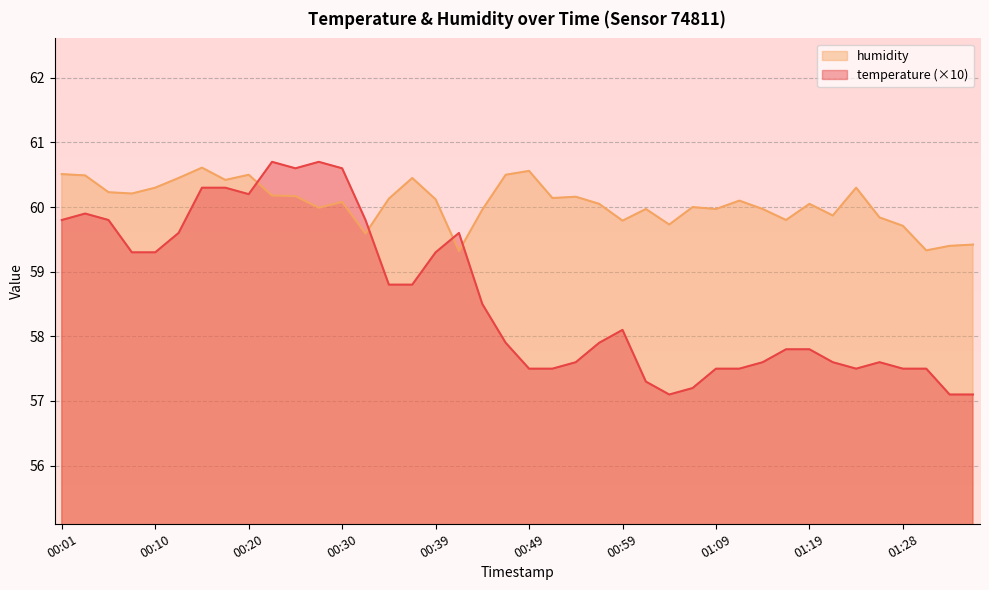

What is the difference between the maximum and second lowest values in the humidity series?

1.3